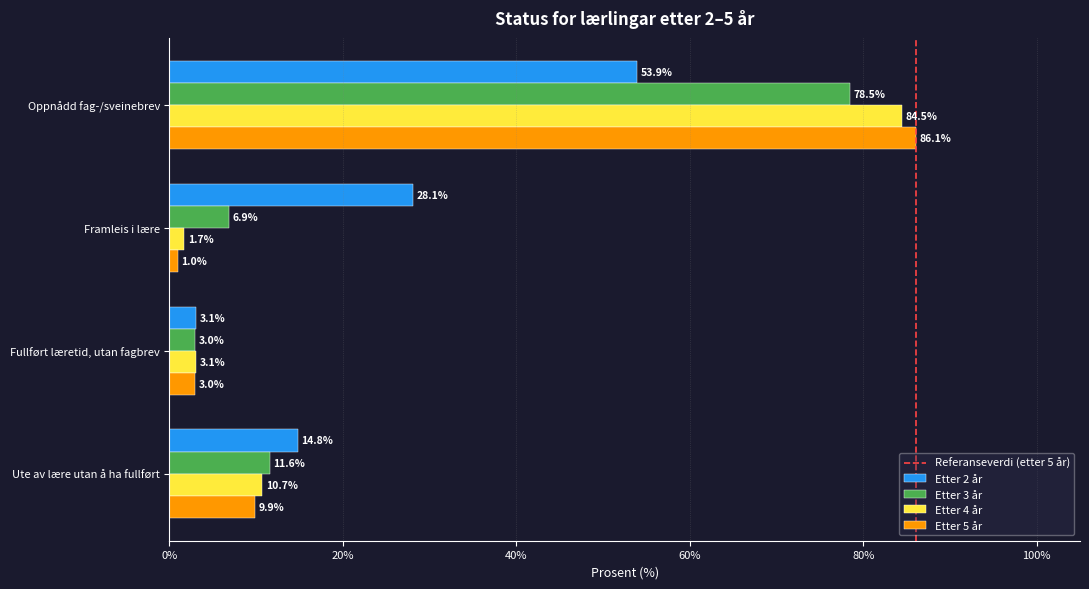

What value does the Etter 5 år series have at Oppnådd fag-/sveinebrev?

86.1